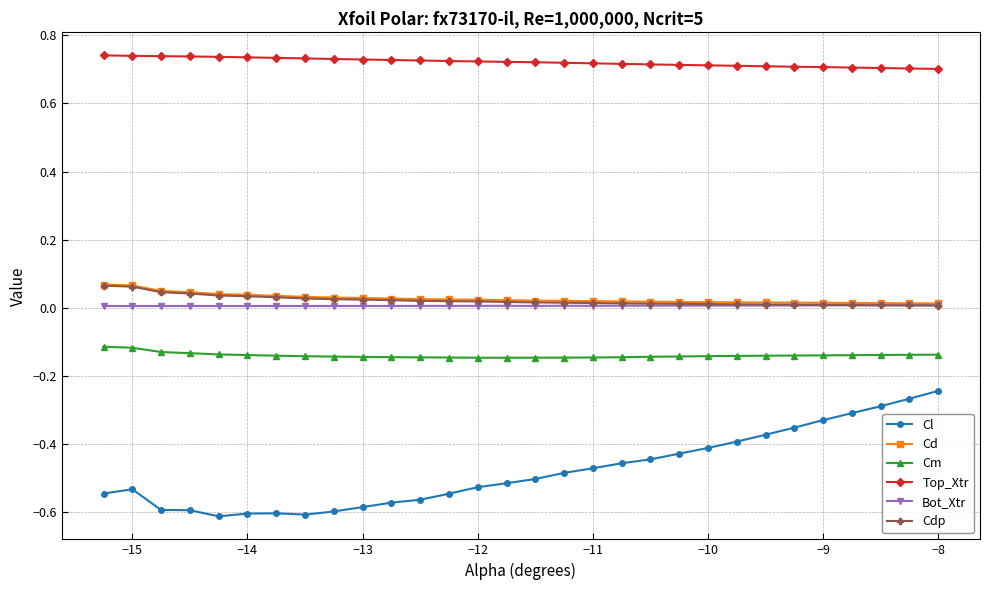

True or false: Bot_Xtr and Cm cross at least once.

False